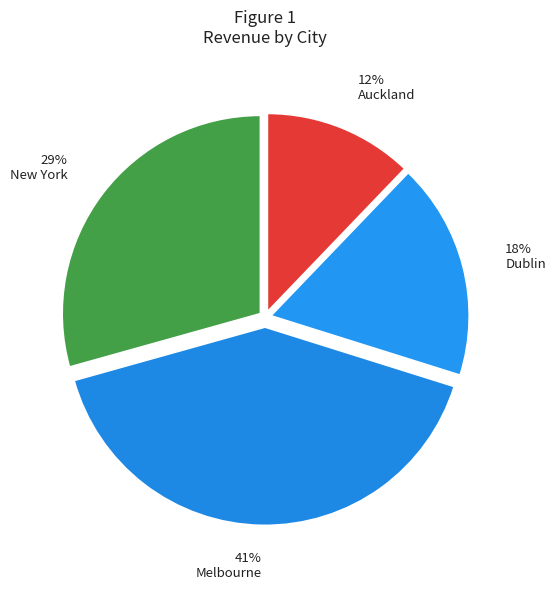

Which category has the biggest portion of the pie?

Melbourne